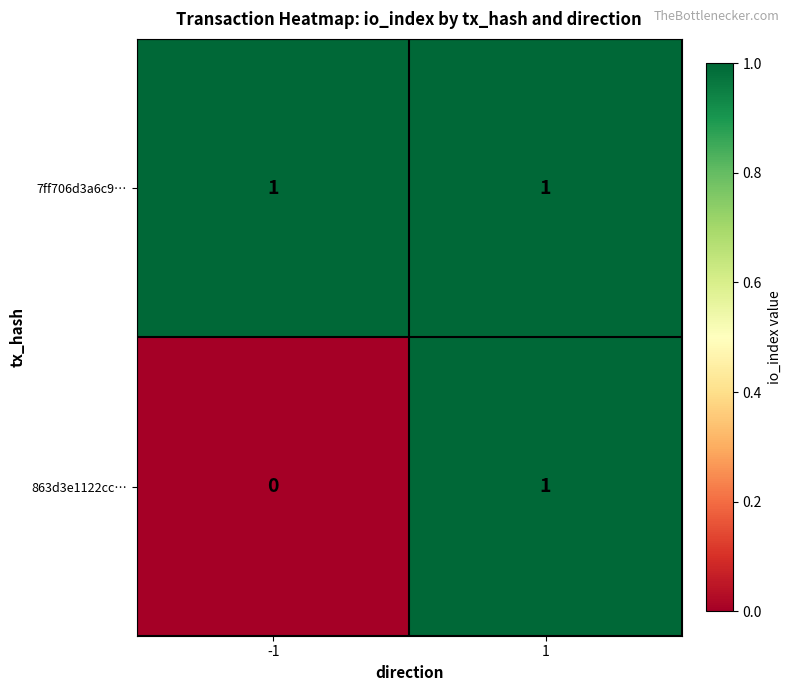

List the labels in order of 863d3e1122cc… value, smallest first.

-1, 1